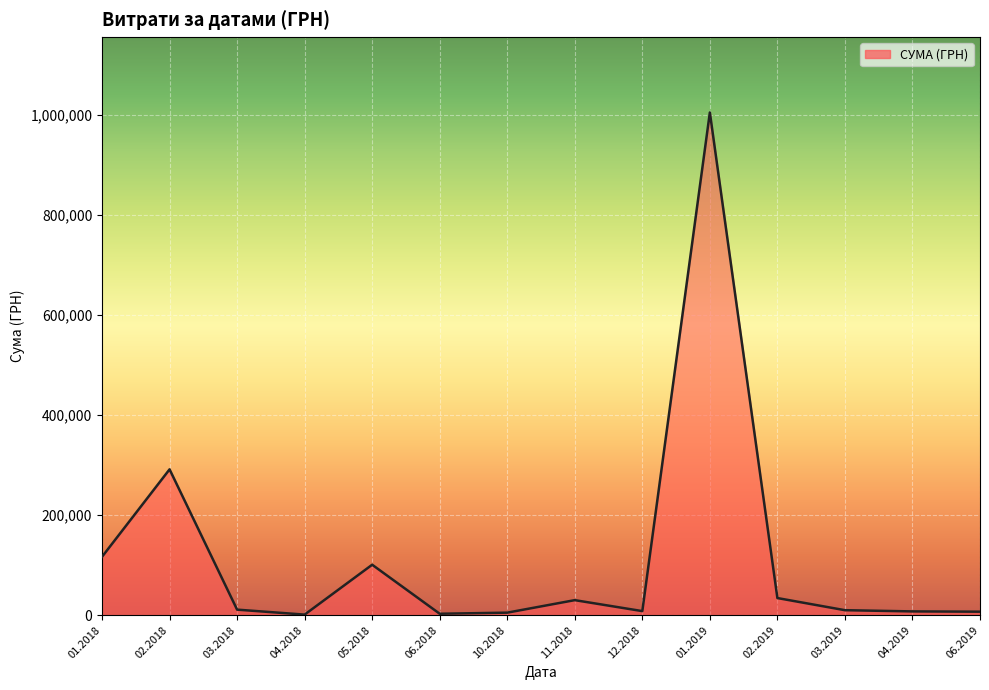

What is the maximum value shown in the chart?

1004842.2